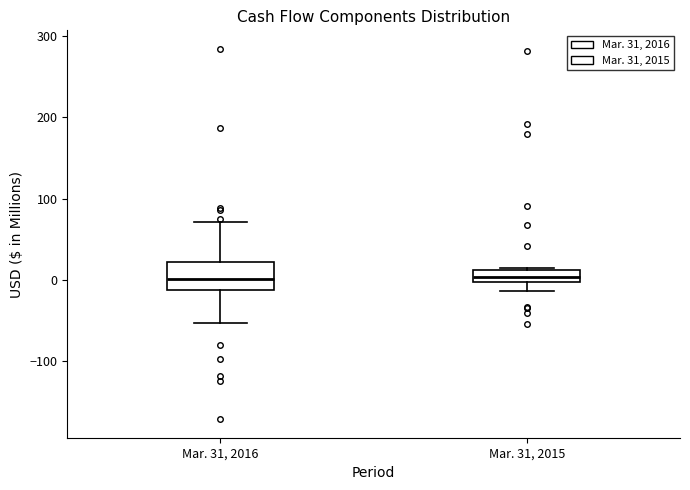

Which box is the tallest, from its lower edge to its upper edge?

Mar. 31, 2016